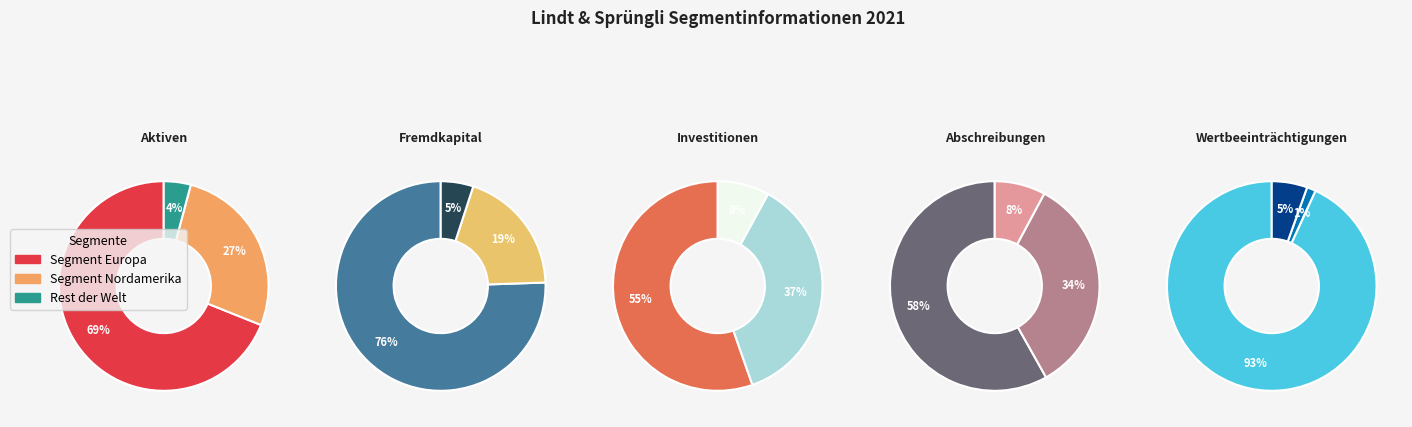

True or false: Rest der Welt accounts for 5% of the total.

True